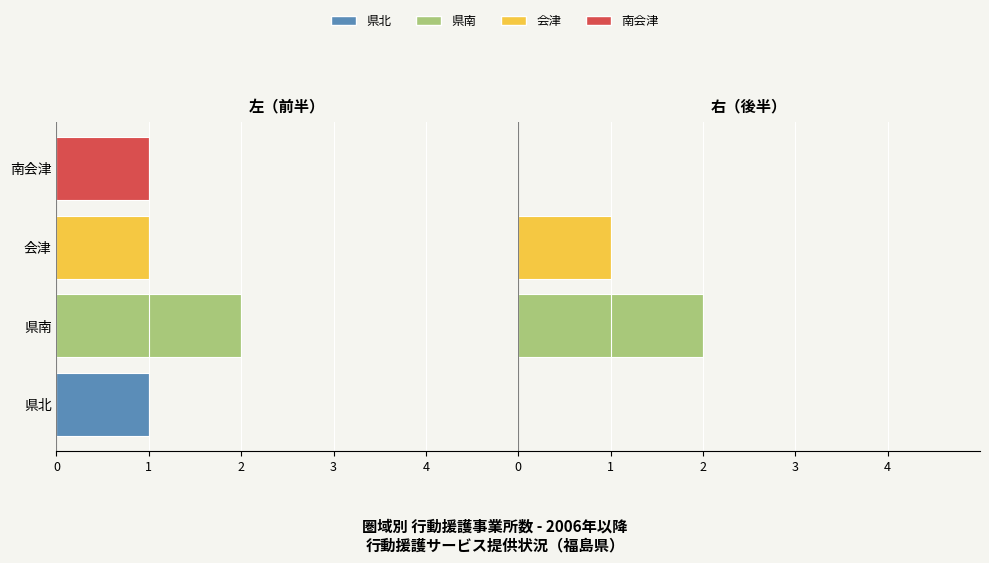

How many bars are there in each group?

2